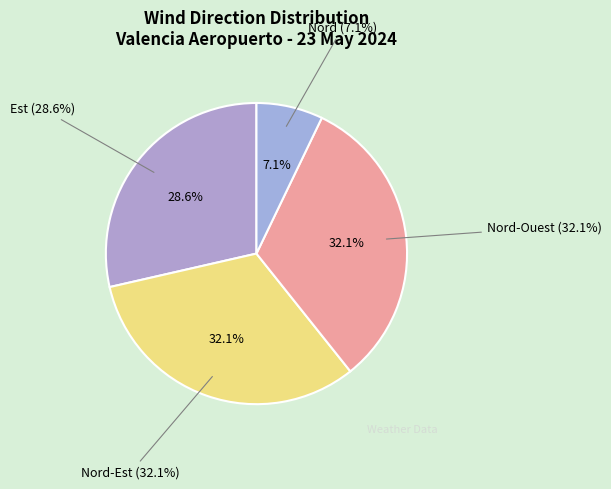

Approximately how many times larger is the value at Est compared to Nord-Ouest?

0.9